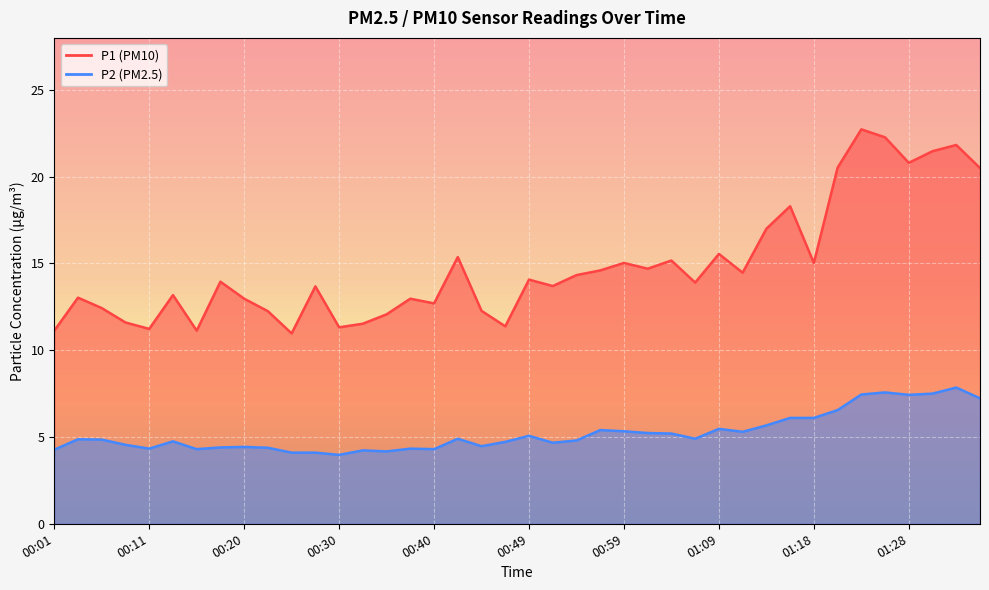

Where is the first local maximum for P1?

00:03